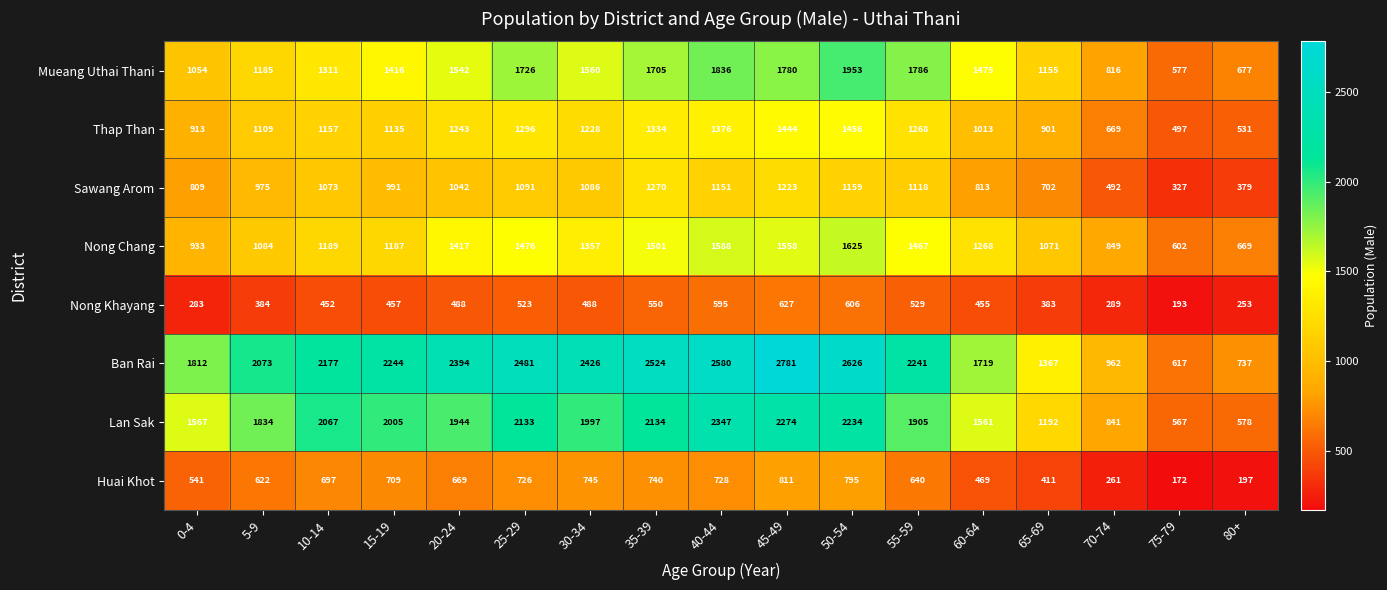

Which series has the widest spread of values?

Ban Rai